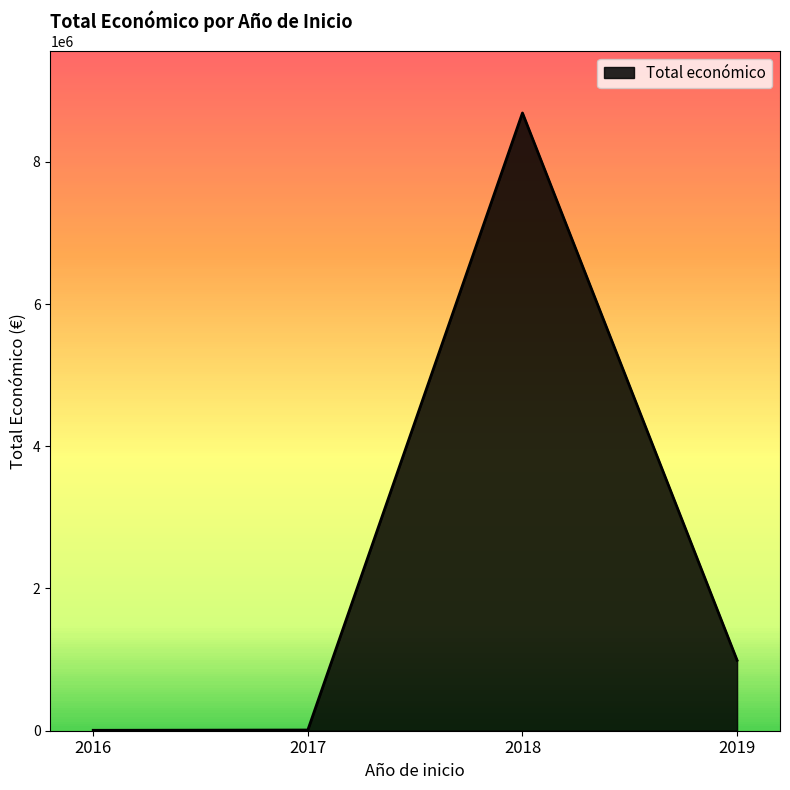

The value at 2019 is 990608. True or false?

True